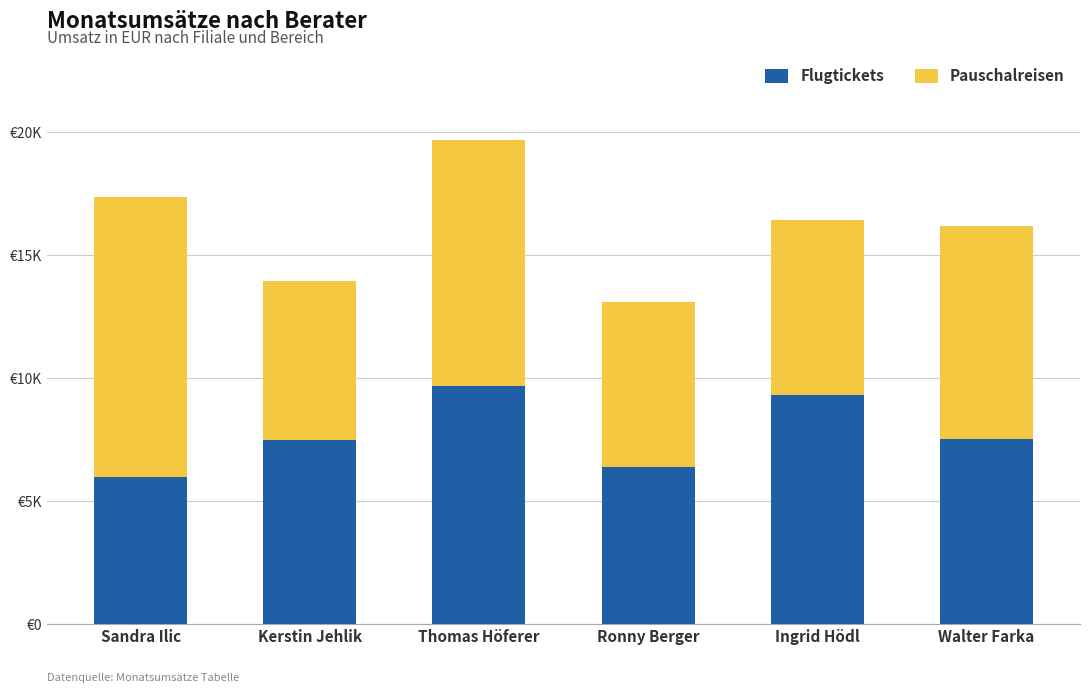

What are all the series names shown in the legend?

Flugtickets, Pauschalreisen